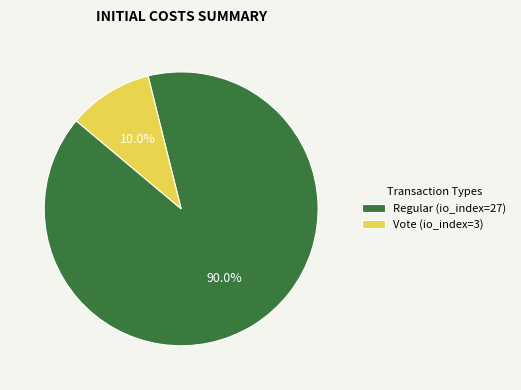

Does any single category account for the majority?

Yes